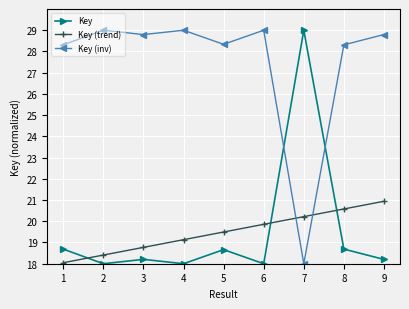

Does the chart have visible grid lines?

Yes